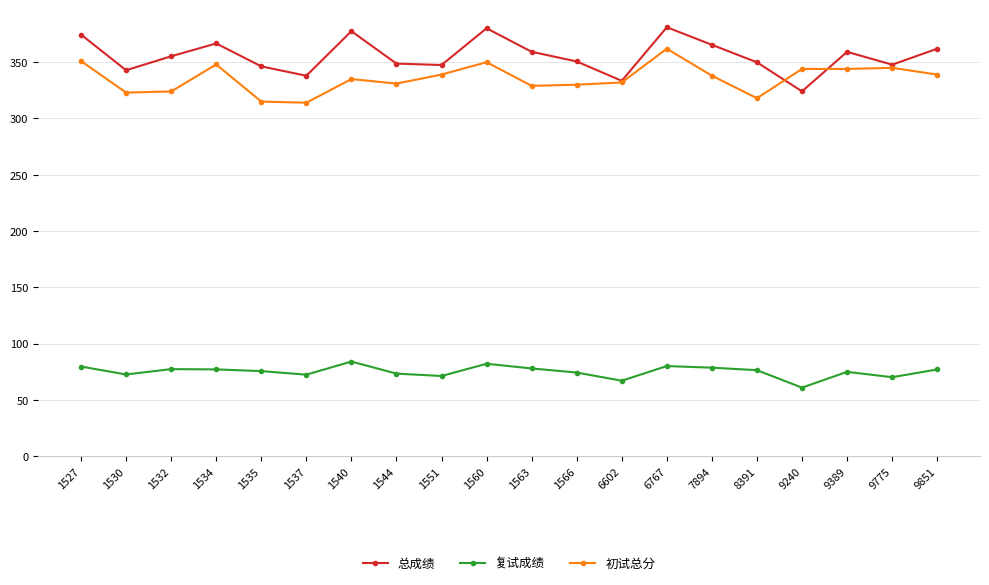

True or false: 总成绩 and 复试成绩 intersect in this chart.

False